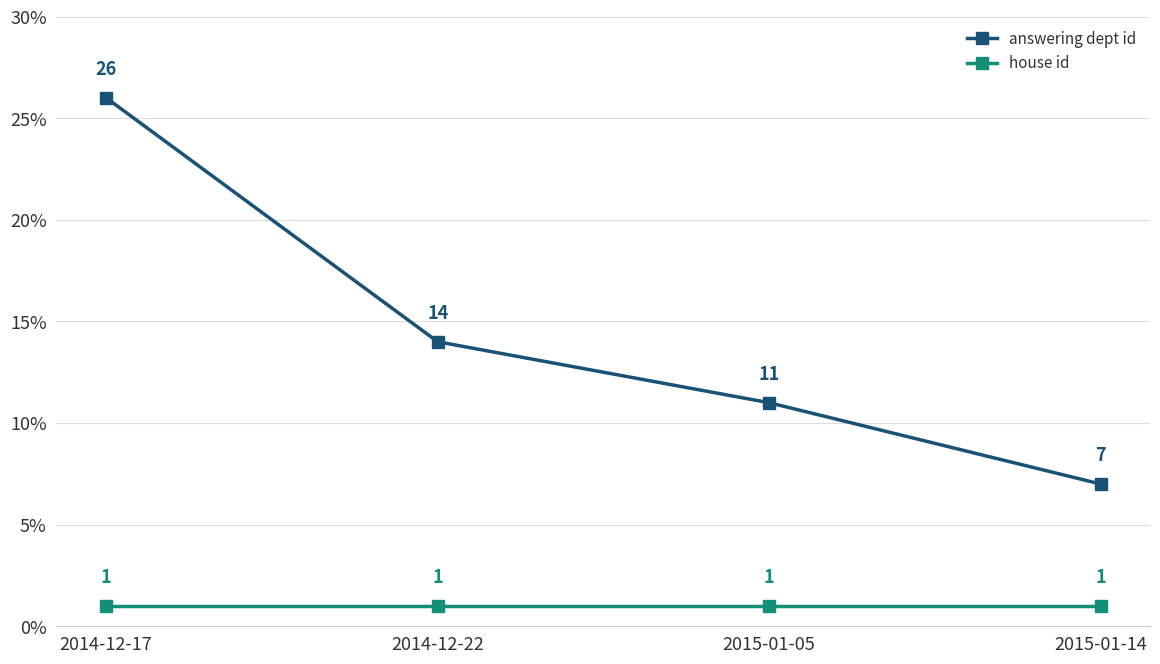

At 2014-12-22, list the series in order from smallest to largest.

house id, answering dept id